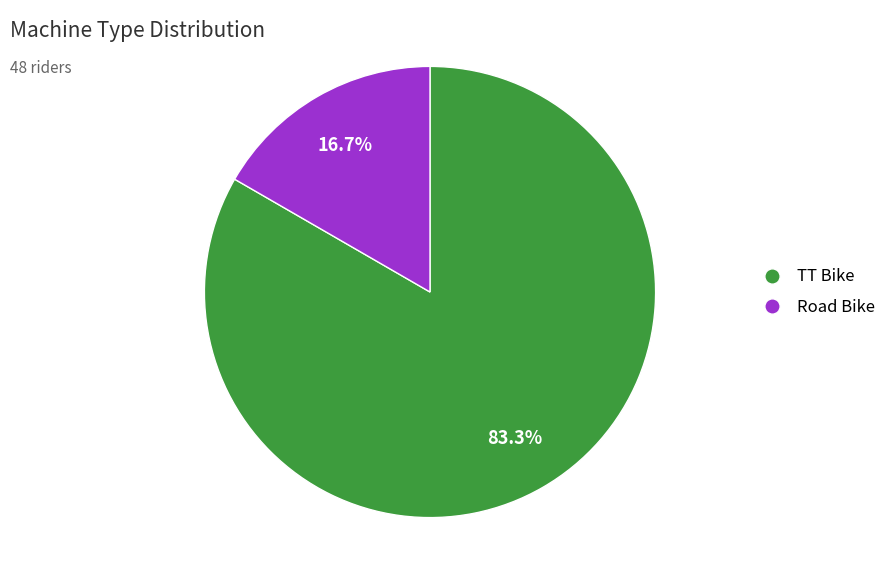

How many slices are in this pie chart?

2